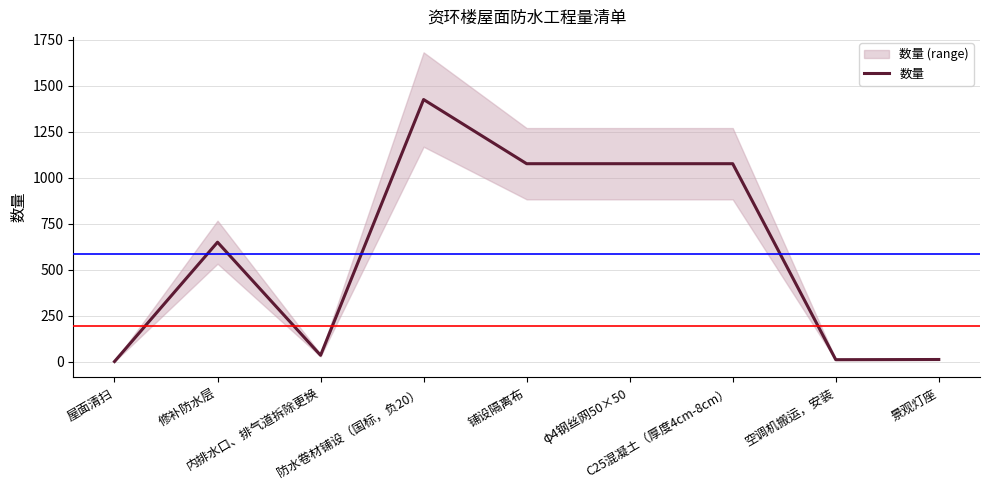

What position from the left is 空调机搬运，安装?

8